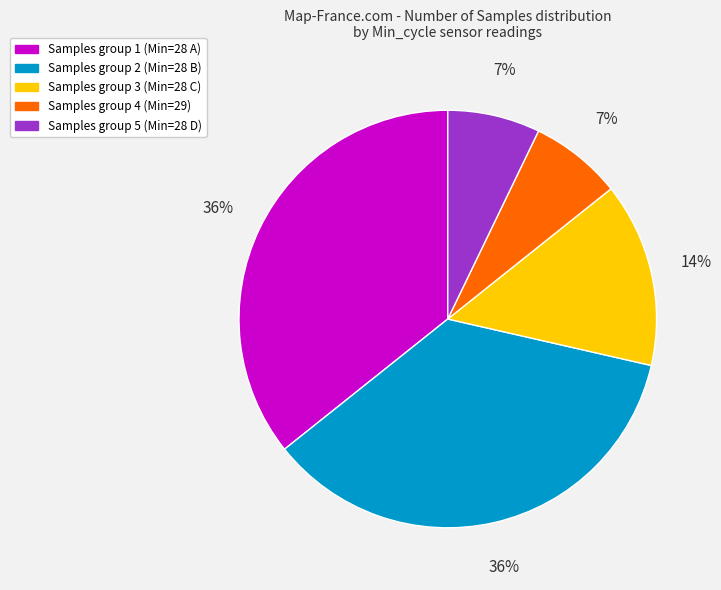

To the nearest percent, what is the average slice percentage?

20%